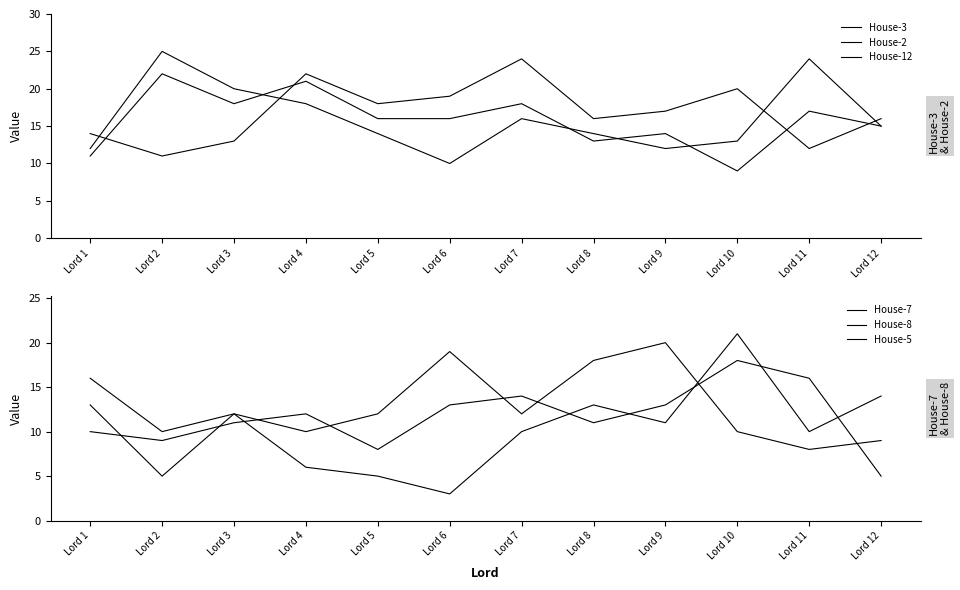

What is the difference between the House-2 values at Lord 5 and Lord 1?

5